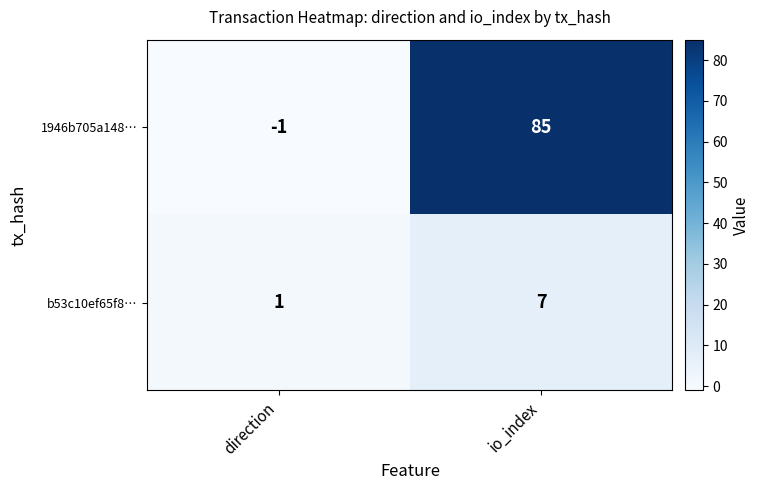

Which category has the lowest value across all series?

direction